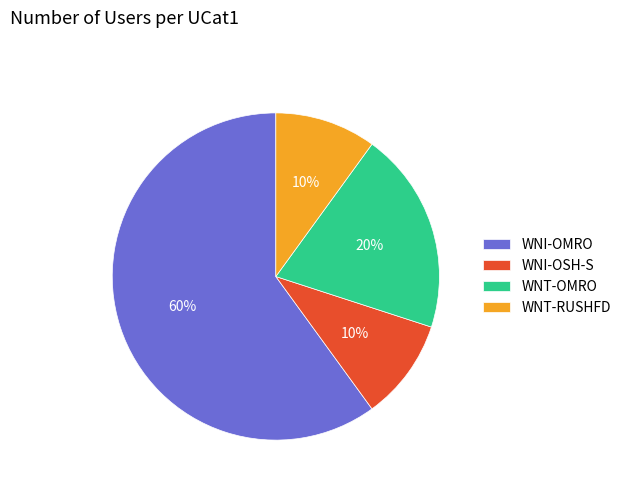

Which slice is the largest?

WNI-OMRO